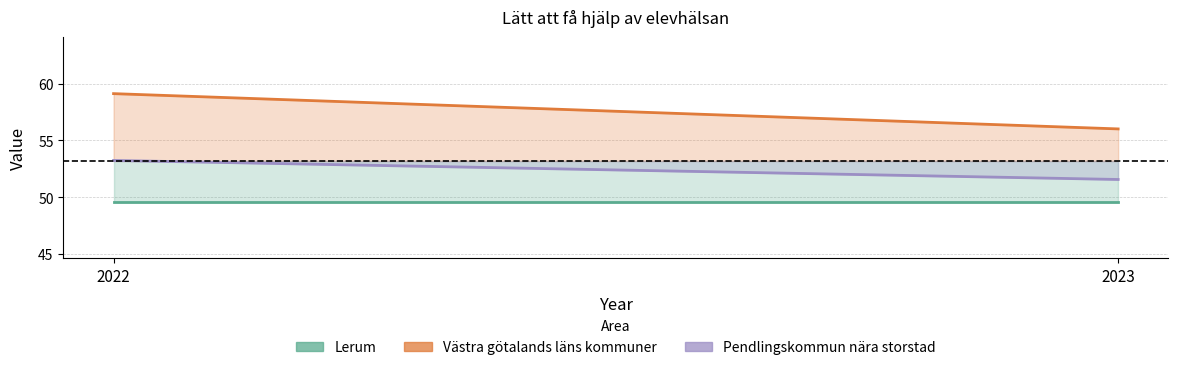

What is the value of the Lerum point at the 2nd from the left?

49.6